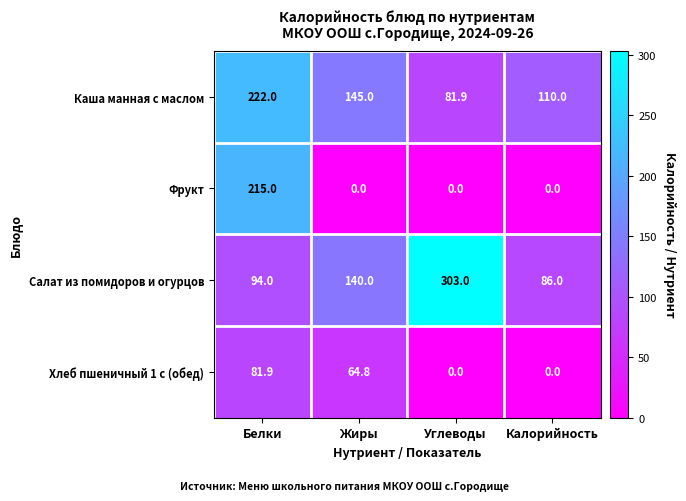

At how many categories does at least one series exceed 84?

4